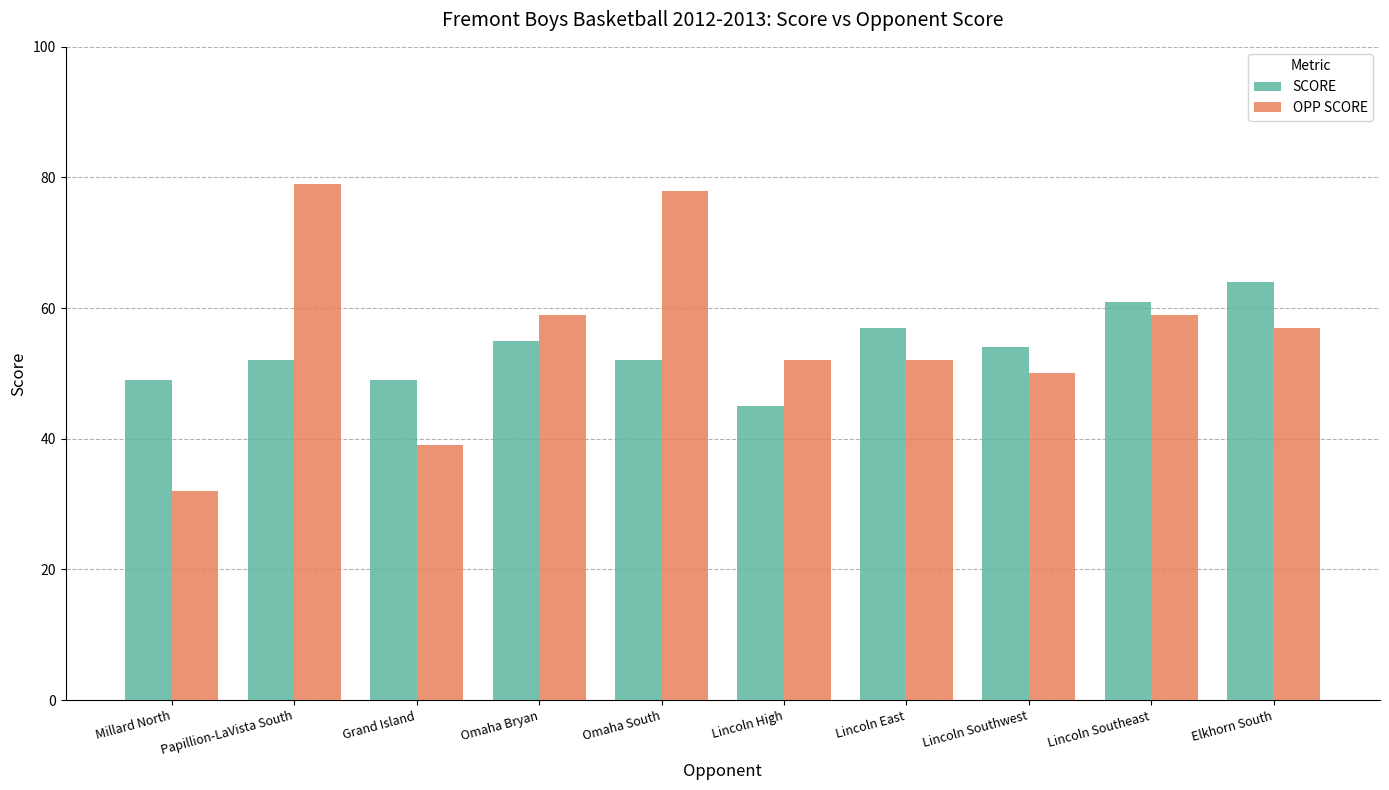

Reading left to right, transcribe all the data shown in this chart.

SCORE: 49	52	49	55	52	45	57	54	61	64
OPP SCORE: 32	79	39	59	78	52	52	50	59	57